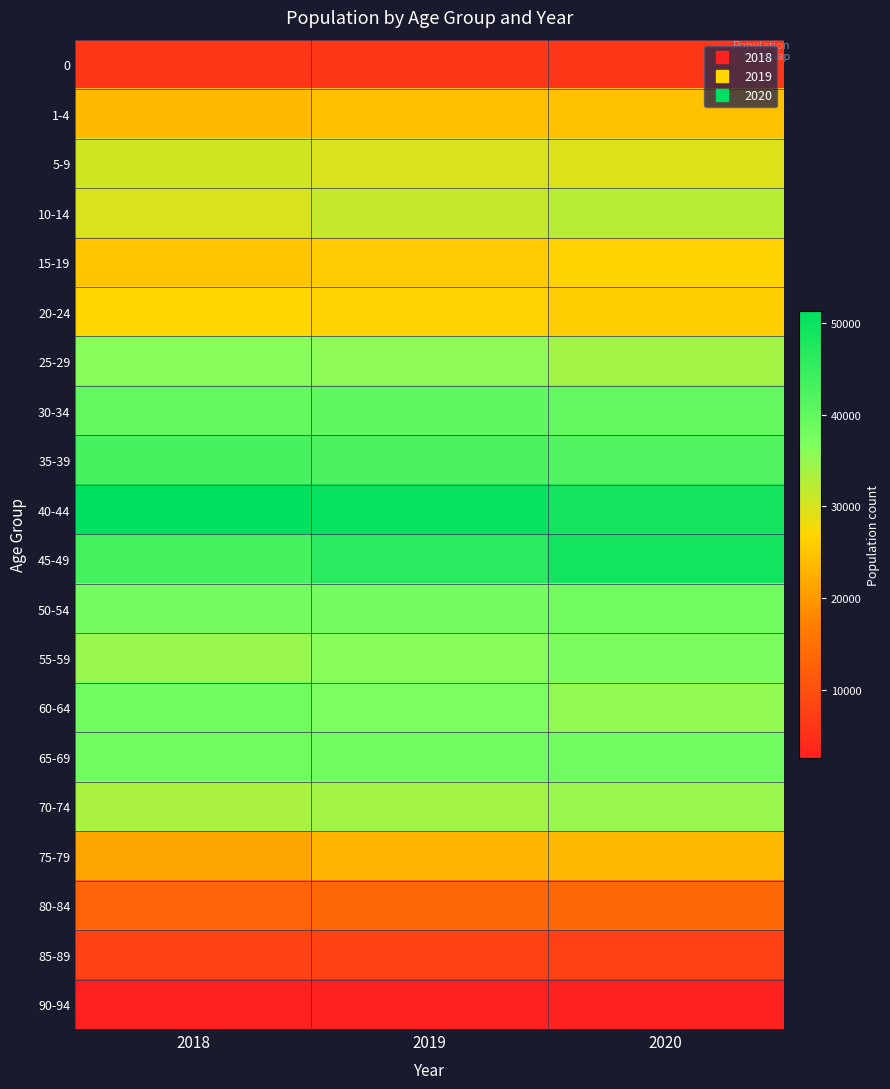

Reading right to left, what are all the values shown in this chart?

0: 2020=5892	2019=6052	2018=6074
1-4: 2020=24523	2019=24339	2018=23897
5-9: 2020=29455	2019=29823	2018=30433
10-14: 2020=32430	2019=31479	2018=29906
15-19: 2020=26410	2019=25789	2018=25240
20-24: 2020=25990	2019=26244	2018=26876
25-29: 2020=34127	2019=35720	2018=36226
30-34: 2020=39831	2019=40230	2018=39811
35-39: 2020=41989	2019=42452	2018=43108
40-44: 2020=48971	2019=50517	2018=51364
45-49: 2020=49170	2019=46510	2018=43260
50-54: 2020=38337	2019=37941	2018=38082
55-59: 2020=37101	2019=36215	2018=34822
60-64: 2020=35180	2019=36898	2018=38421
65-69: 2020=38408	2019=38327	2018=38208
70-74: 2020=34770	2019=34018	2018=33450
75-79: 2020=23700	2019=22993	2018=21597
80-84: 2020=13731	2019=13278	2018=13041
85-89: 2020=7681	2019=7873	2018=7828
90-94: 2020=2815	2019=2691	2018=2551